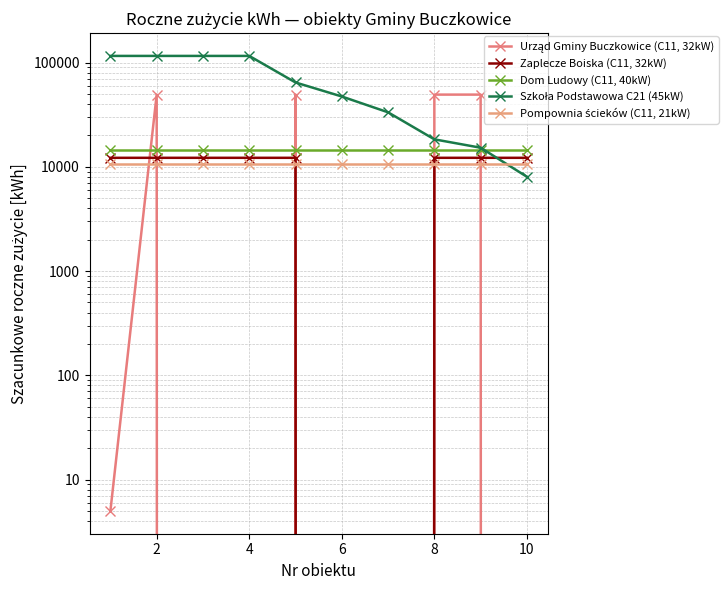

Where is the first local maximum for Urząd Gminy Buczkowice (C11, 32kW)?

2